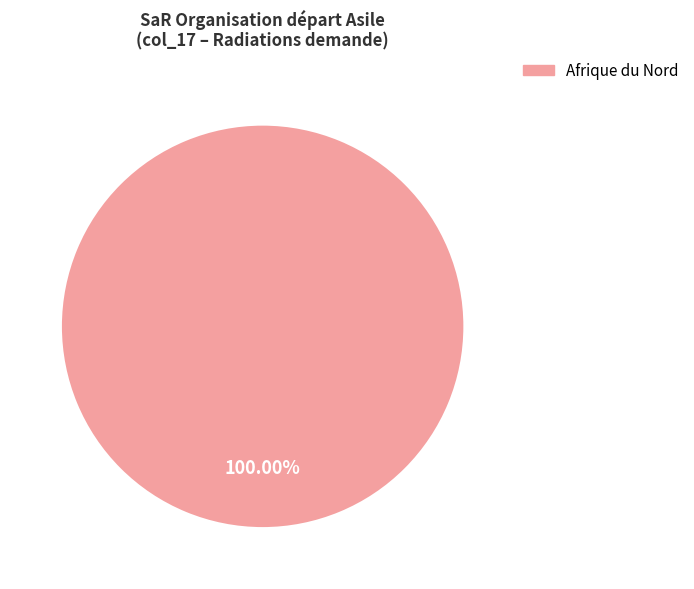

Does any single category account for the majority?

Yes